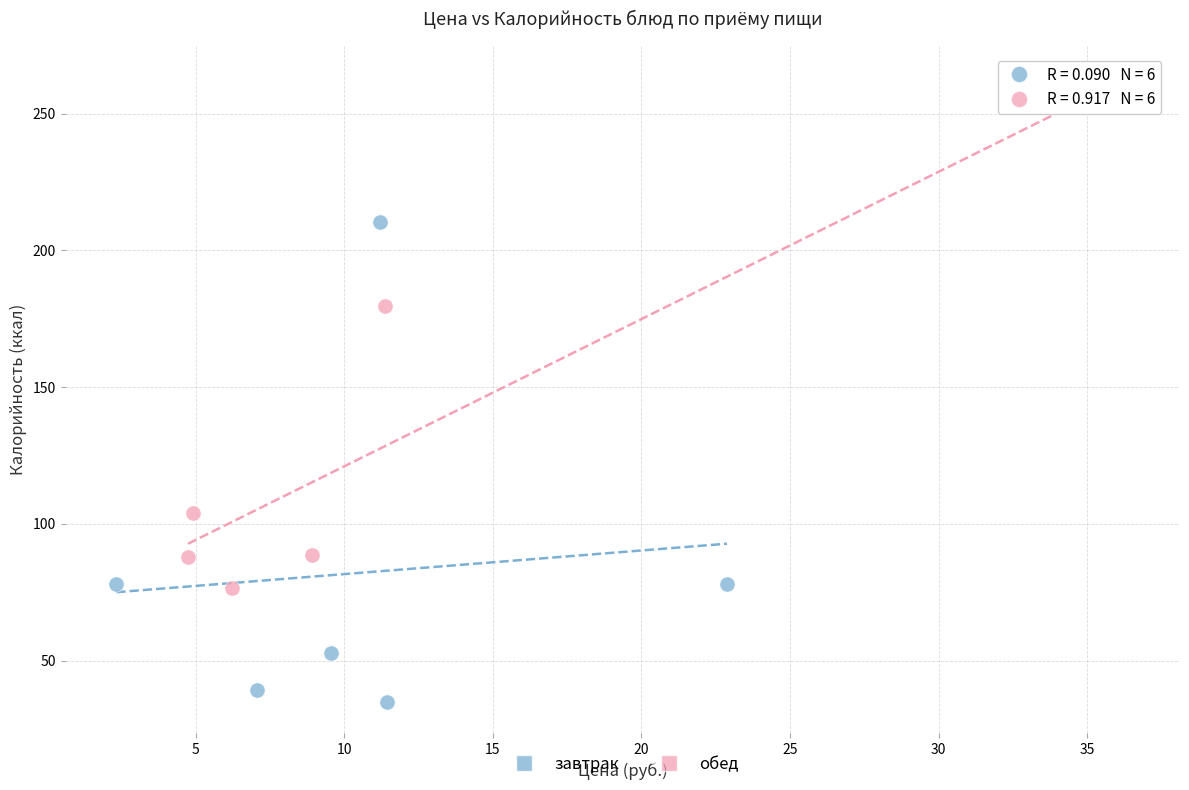

Which series contains the lowest Y value?

завтрак